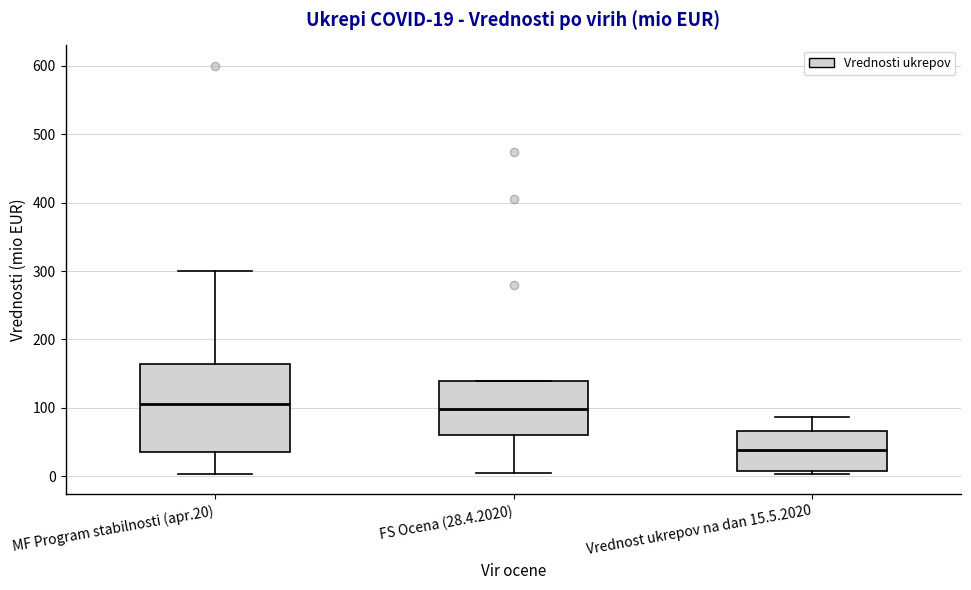

Which box is the tallest, from its lower edge to its upper edge?

MF Program stabilnosti (apr.20)